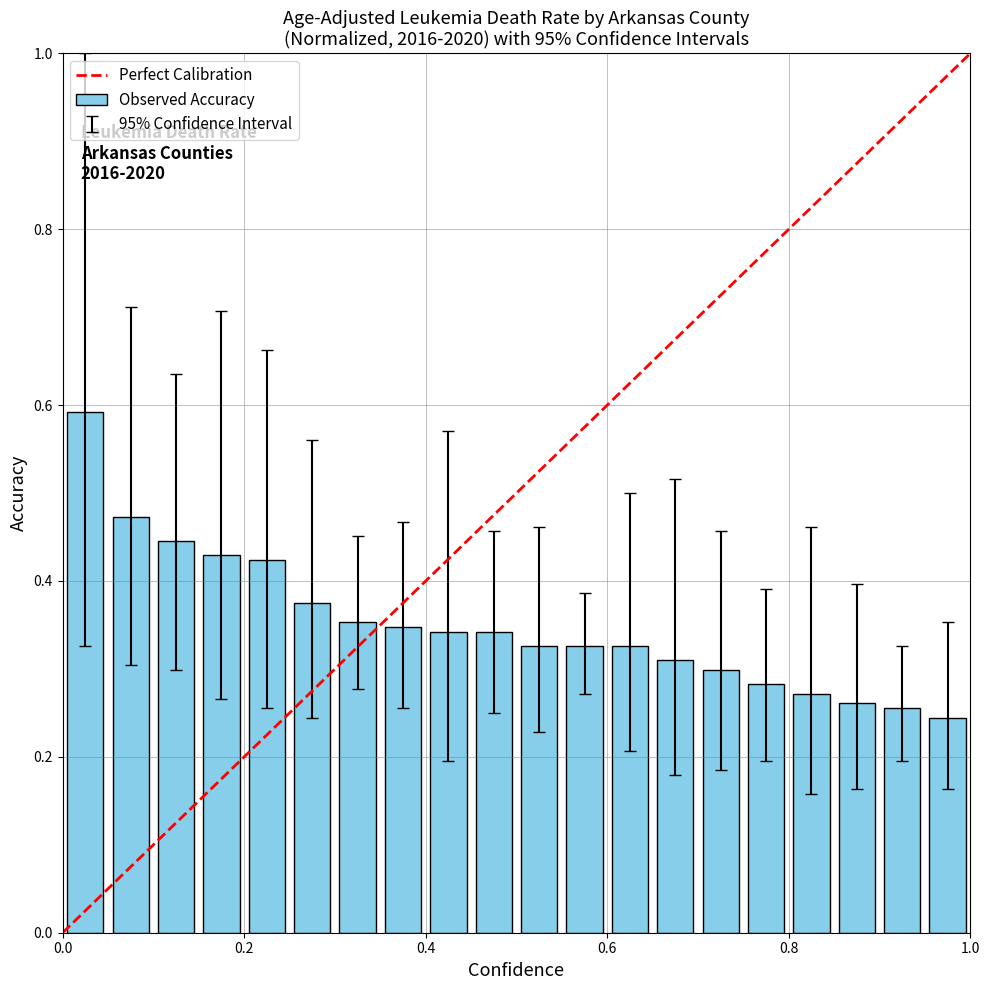

Count the values in the range 0 to 1.

20